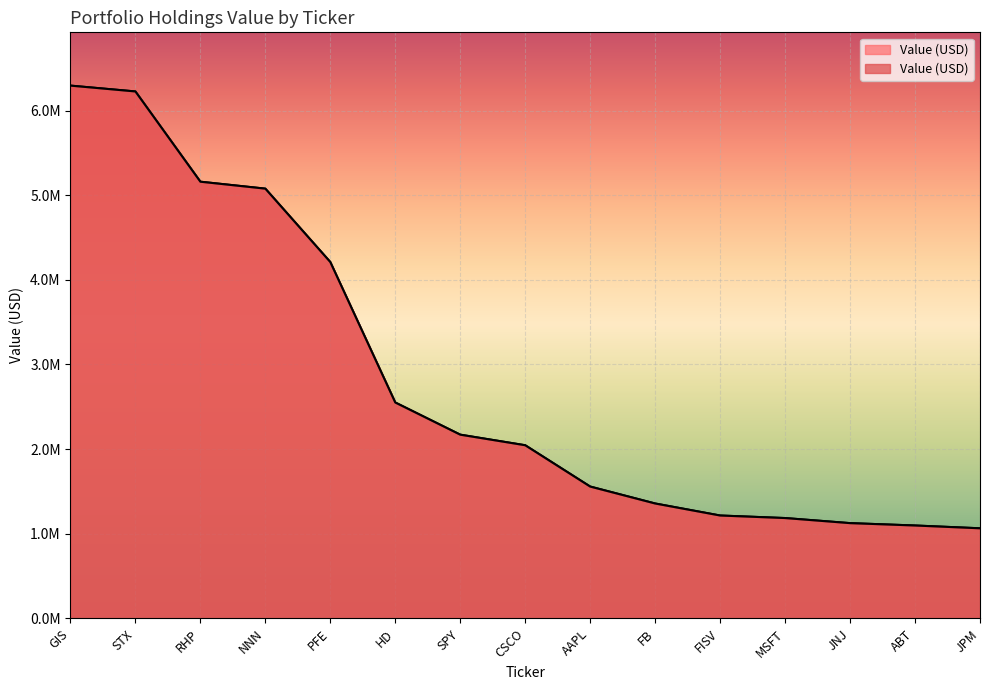

Is it true that the value at JPM is 457456?

False